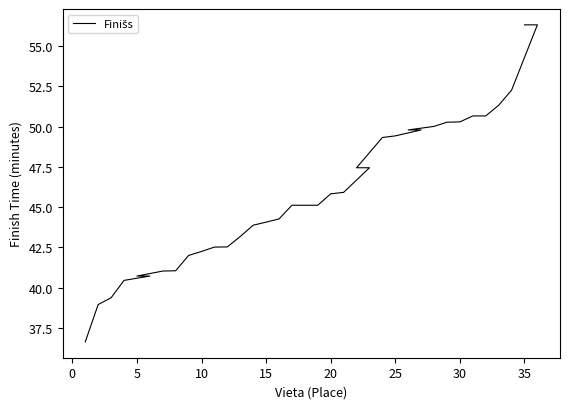

Where is the data nearest to the value 46?

20